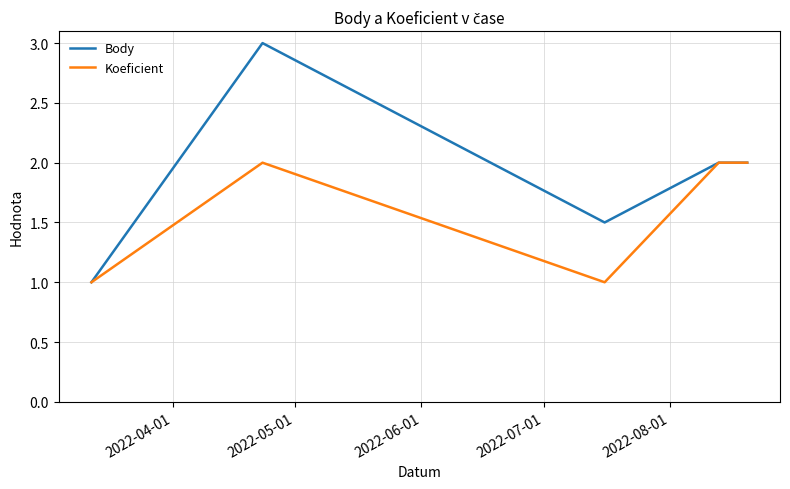

Which series has the widest spread of values?

Body